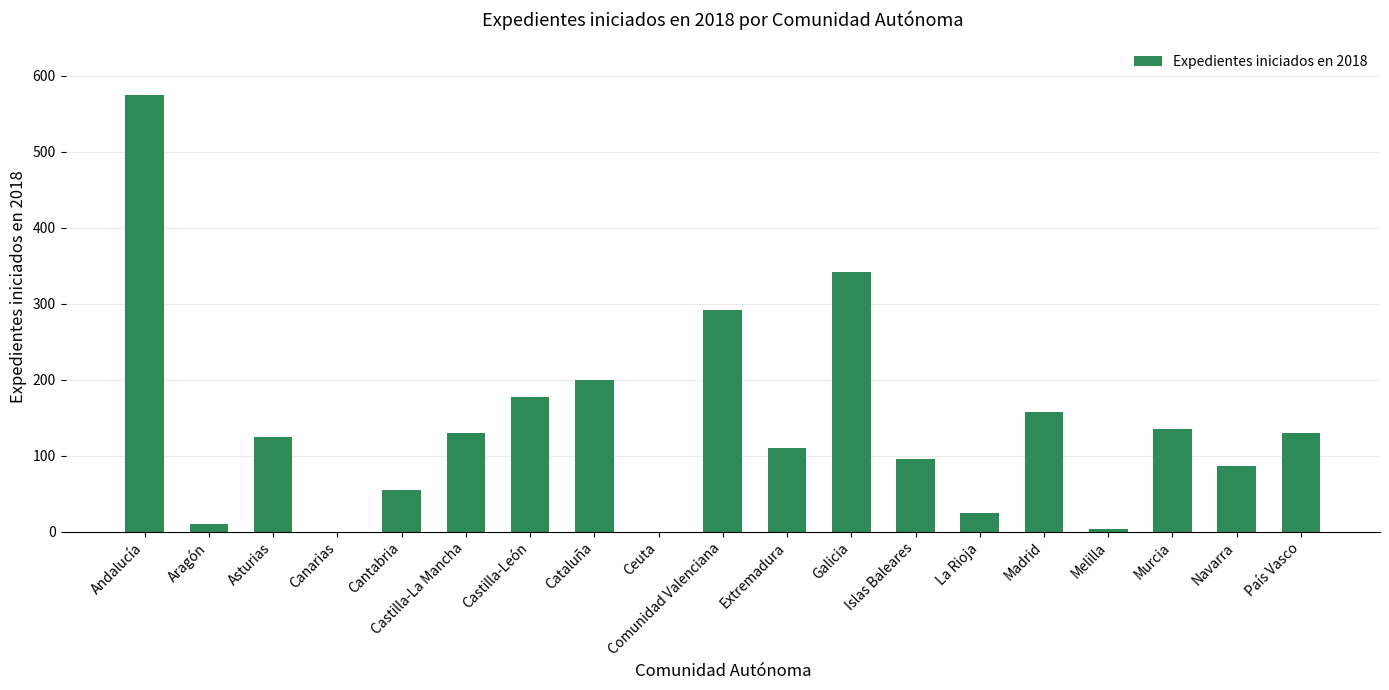

Reading left to right, list all the values displayed in this chart.

Andalucía=575	Aragón=10	Asturias=124	Canarias=0	Cantabria=55	Castilla-La Mancha=130	Castilla-León=177	Cataluña=200	Ceuta=0	Comunidad Valenciana=292	Extremadura=110	Galicia=342	Islas Baleares=95	La Rioja=24	Madrid=157	Melilla=4	Murcia=135	Navarra=86	País Vasco=130